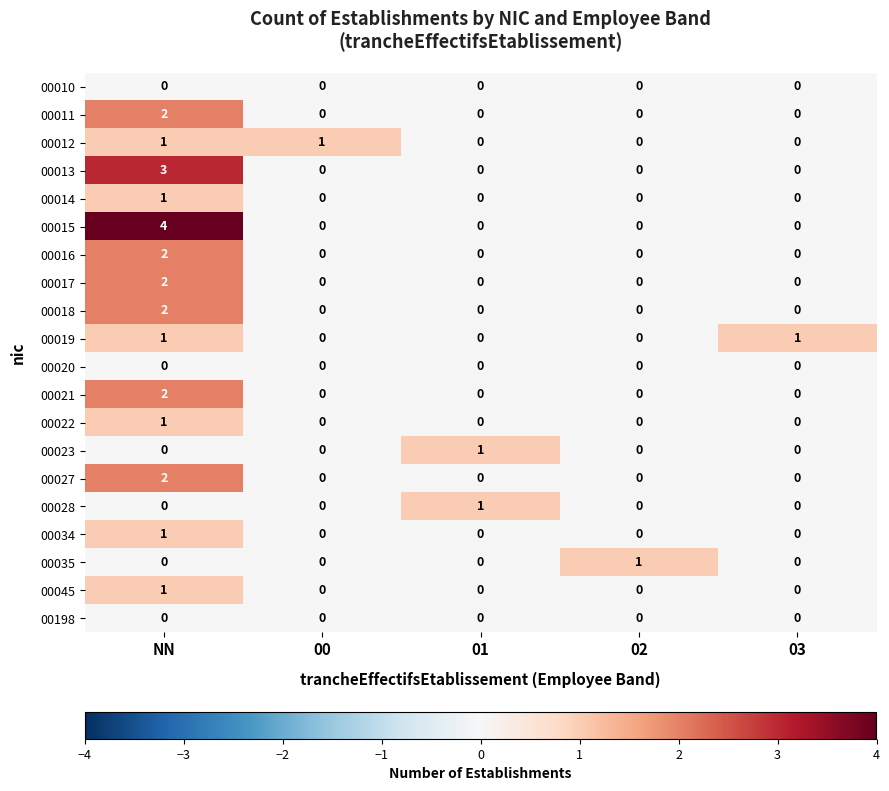

The 00012 series shows 1 at 00. True or false?

True